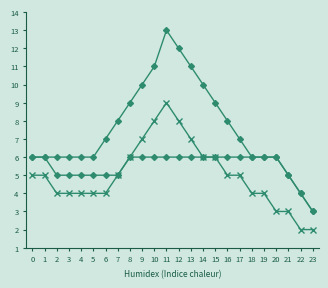

Reading left to right, transcribe all the data shown in this chart.

Max: 6	6	6	6	6	6	7	8	9	10	11	13	12	11	10	9	8	7	6	6	6	5	4	3
Moy: 5	5	4	4	4	4	4	5	6	7	8	9	8	7	6	6	5	5	4	4	3	3	2	2
Min: 6	6	5	5	5	5	5	5	6	6	6	6	6	6	6	6	6	6	6	6	6	5	4	3